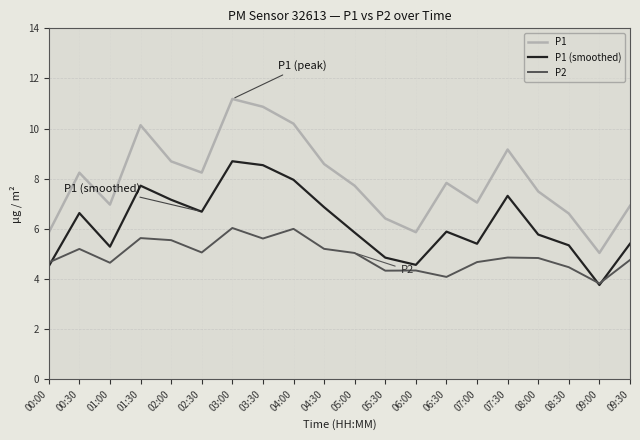

What are all the series names shown in the legend?

P1, P1 (smoothed), P2